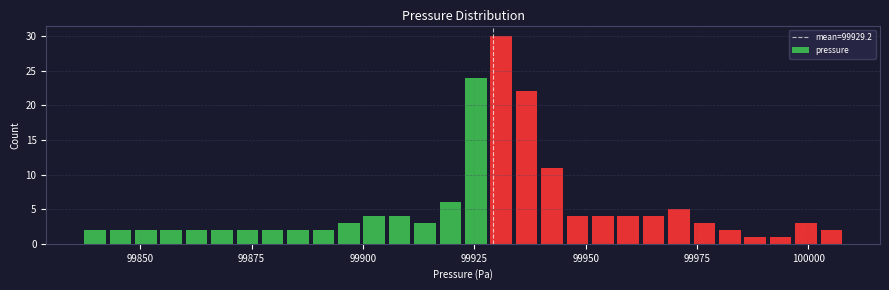

Read against the x-axis, roughly where is the centre of the tallest bar?

99930